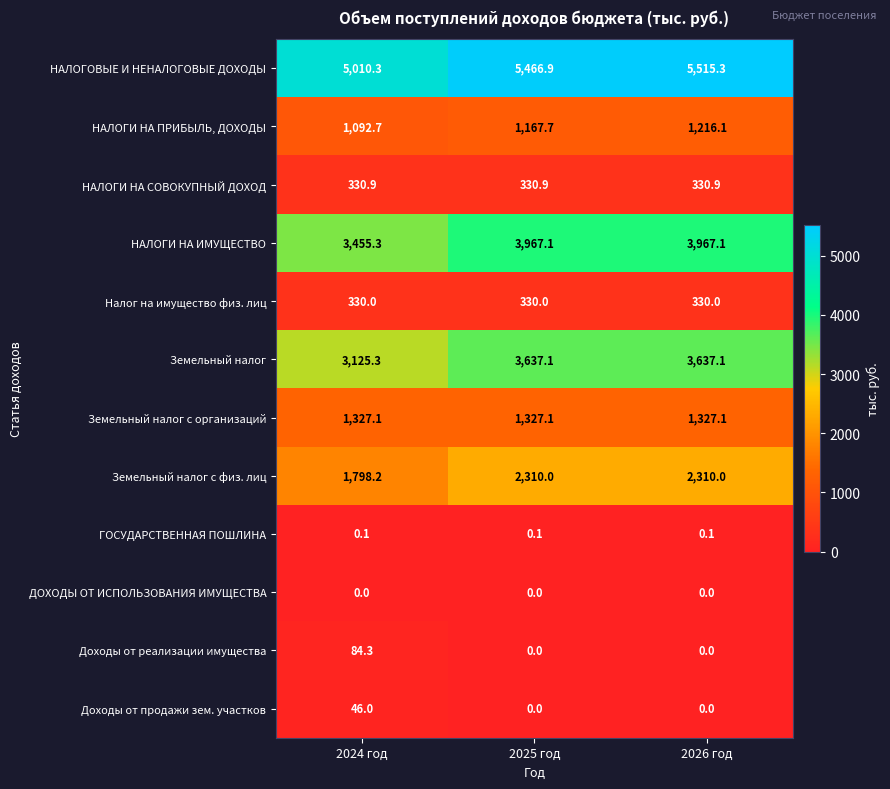

What is the difference between the maximum and minimum values in the Доходы от продажи зем. участков series?

46.0